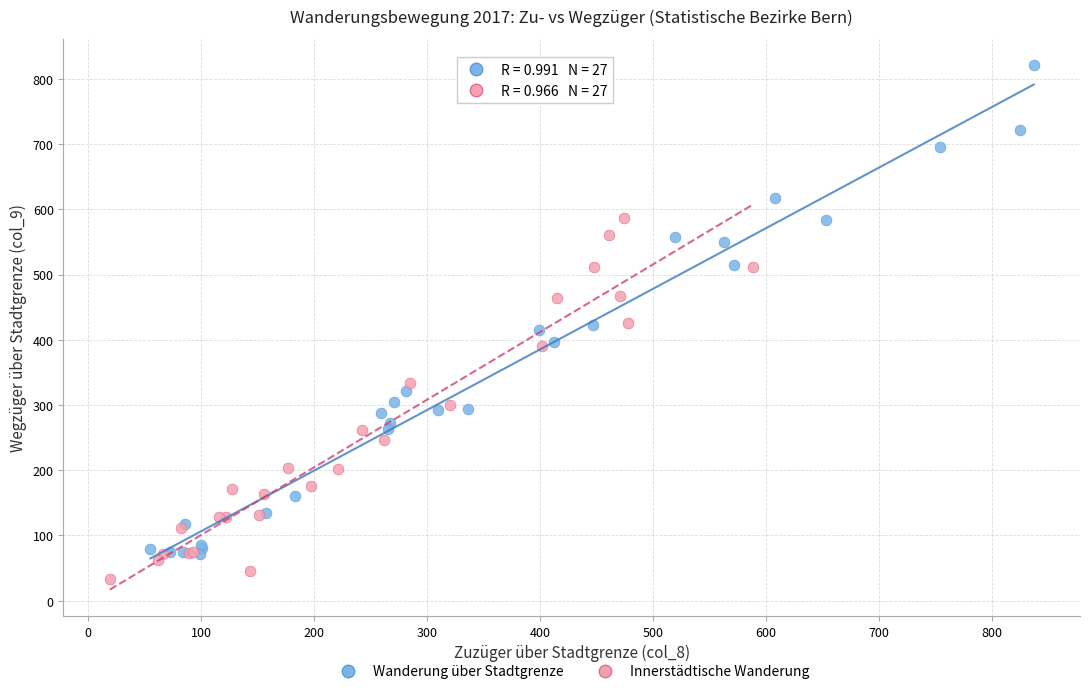

Which series contains the highest Y value?

Wanderung über Stadtgrenze